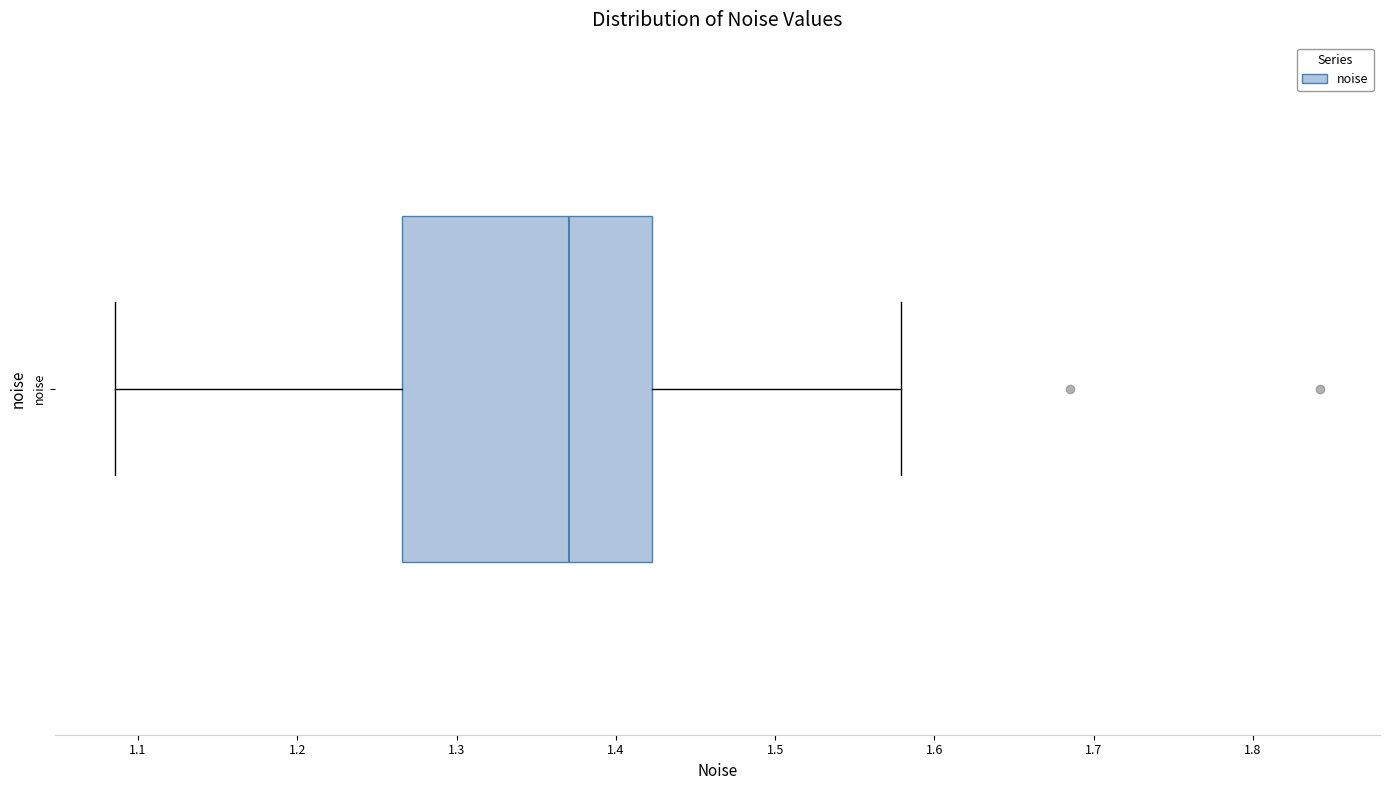

Where does the right whisker of the box for noise end on the x-axis? The values are not printed on the chart, so give them approximately, as read against the axis.

1.58